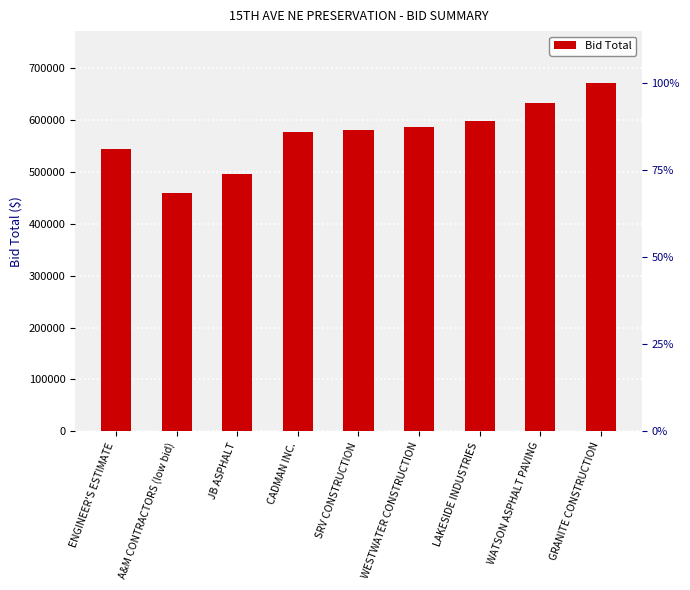

What is the value of the 7th bar from the left?

598446.0